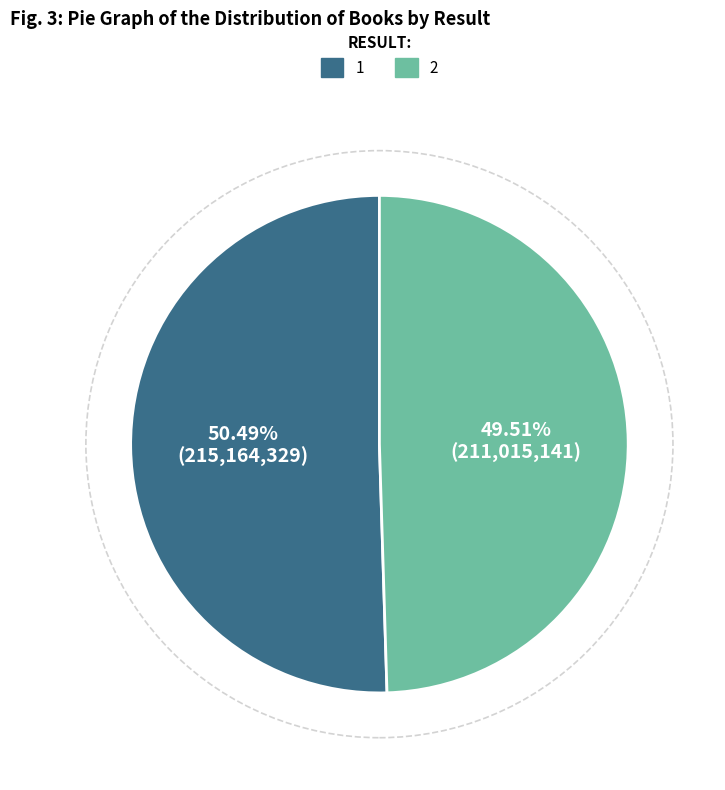

Combined, what portion of the pie is 2 and 1?

100.0%